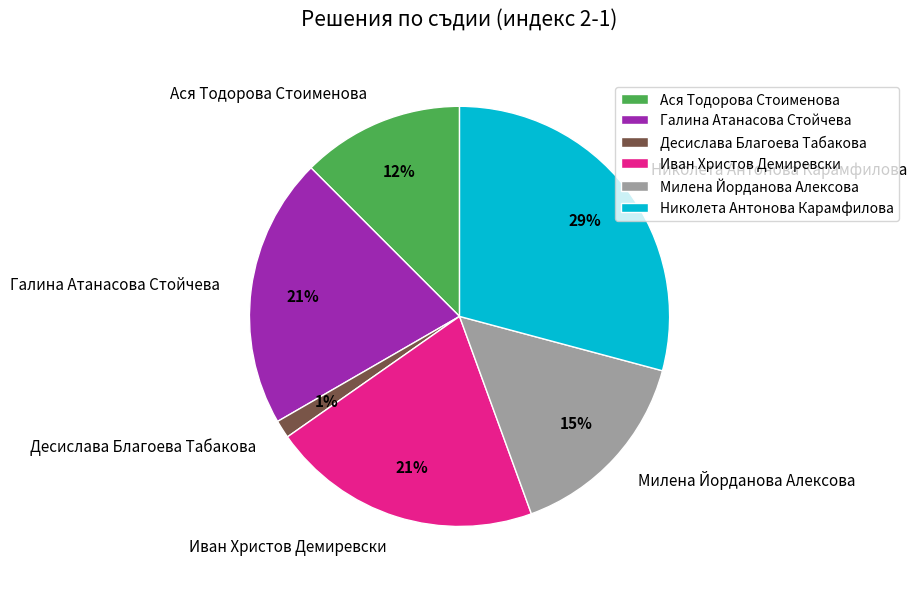

Does any single category account for the majority?

No